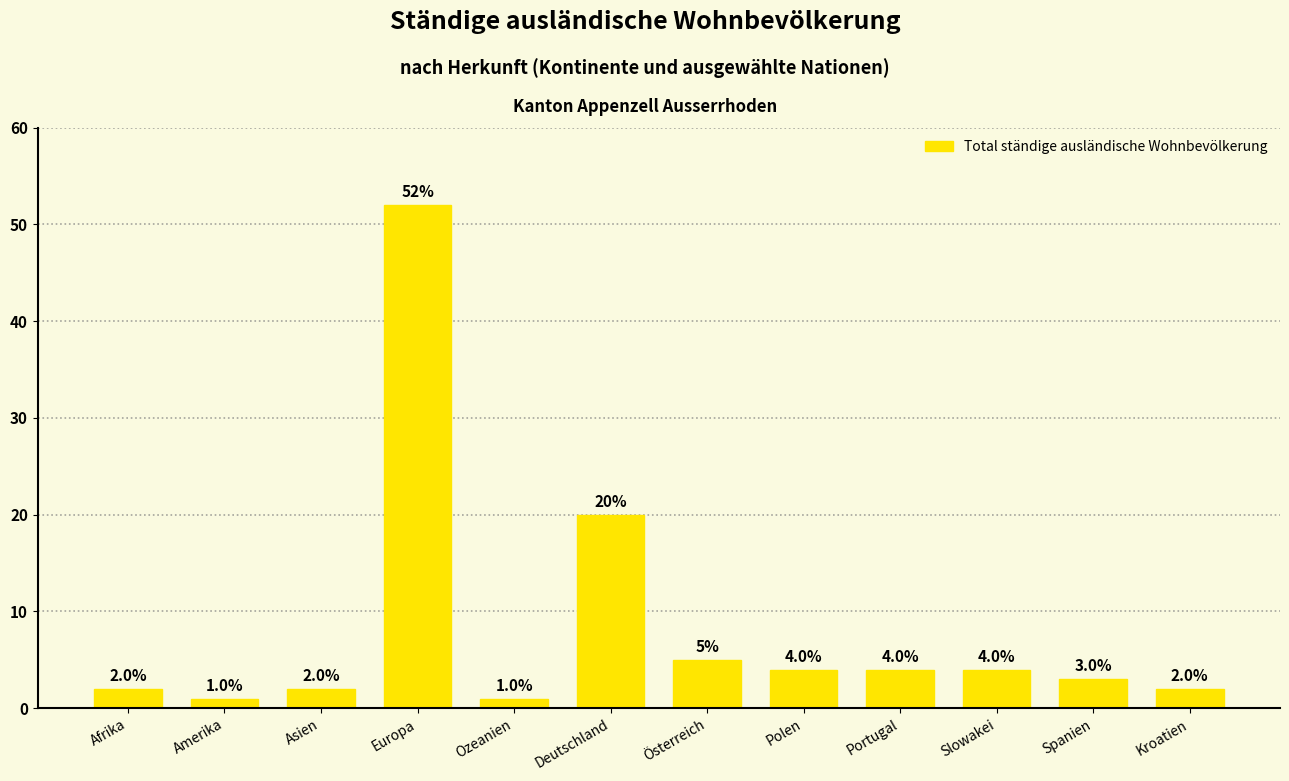

What is the value of the 6th bar from the left?

20